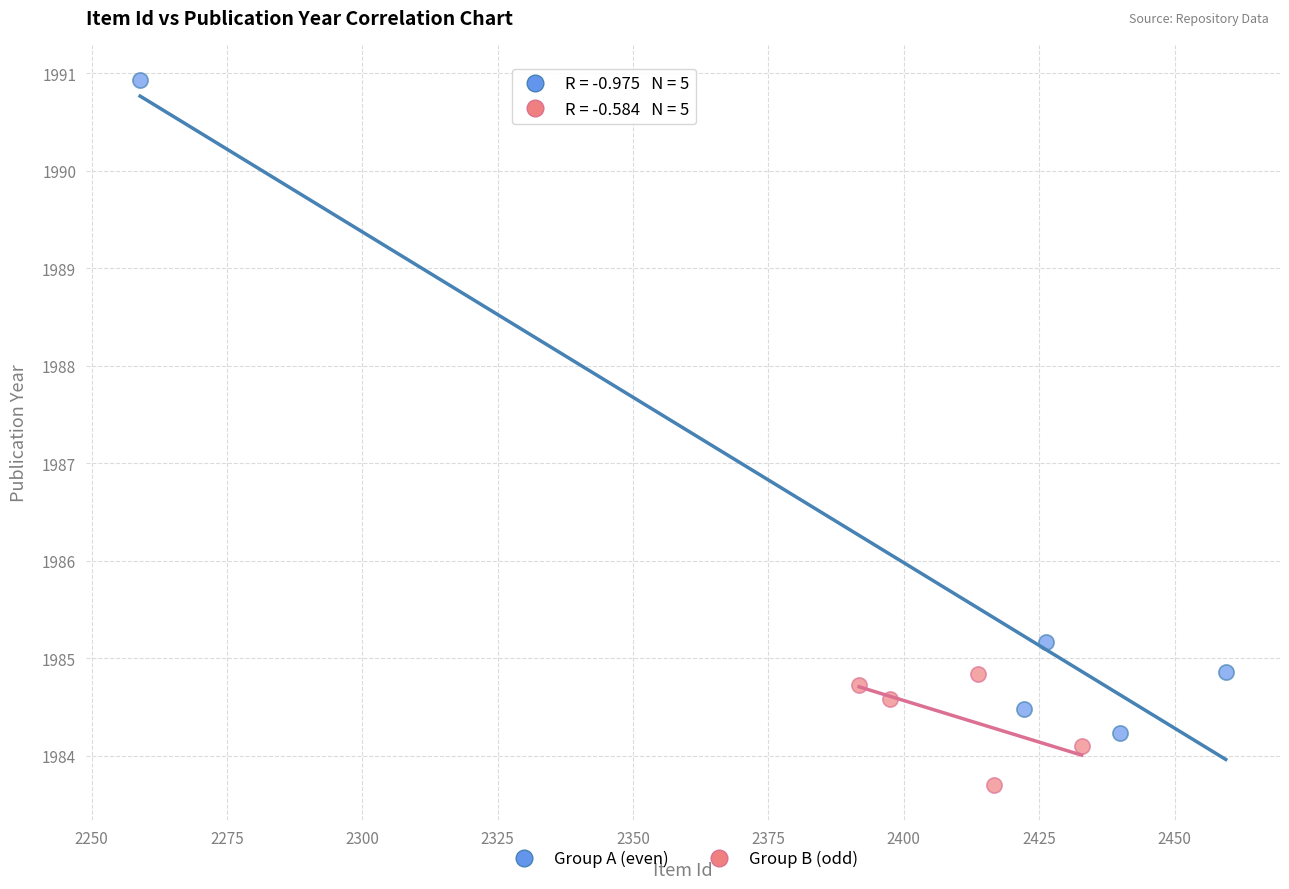

Which series has the widest spread of Y values?

Group A (even)